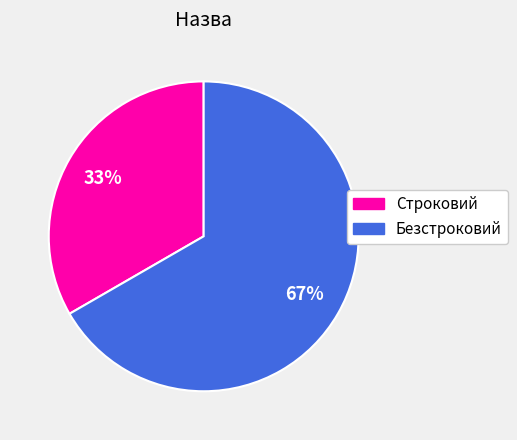

Do Строковий and Безстроковий together represent more than half of the pie?

Yes